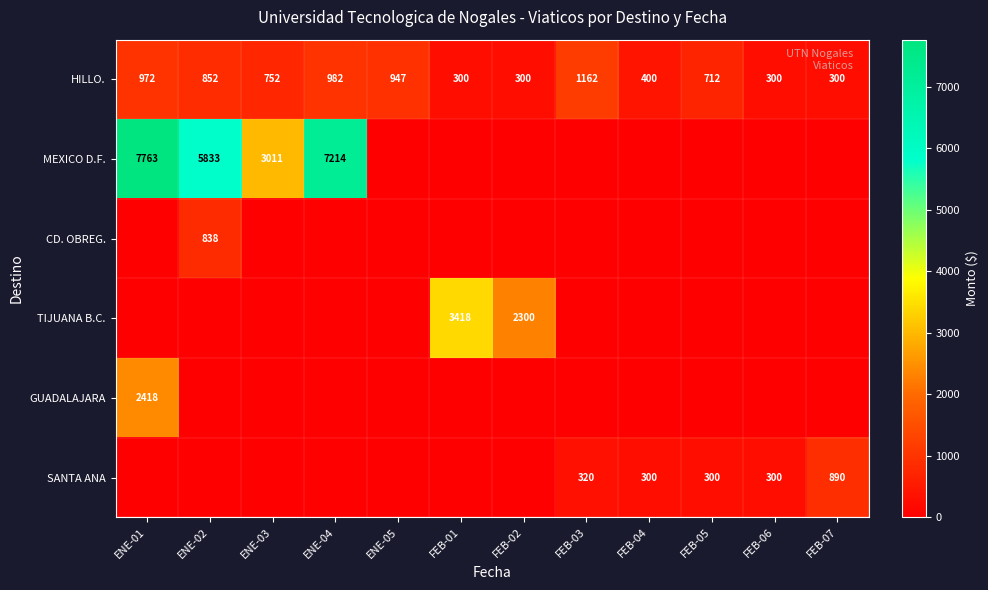

The HILLO. series shows 400 at FEB-04. True or false?

True